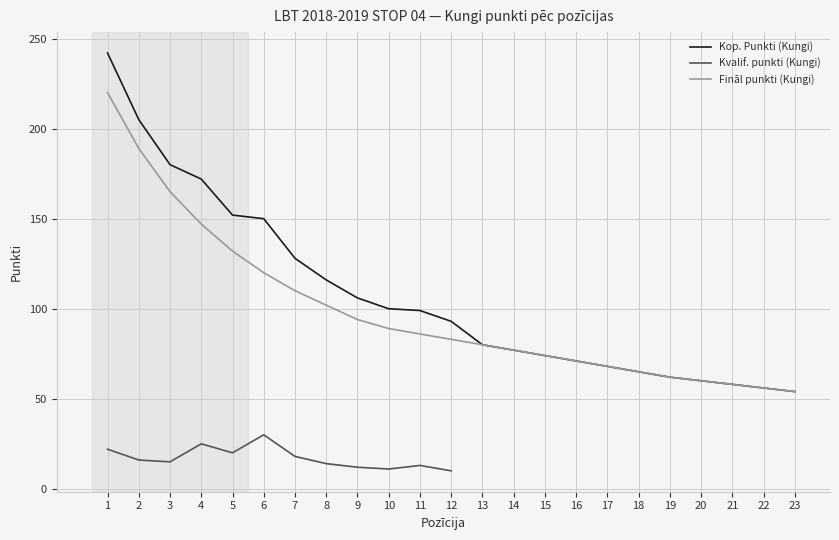

What is the sum of all Fināl punkti (Kungi) values?

2262